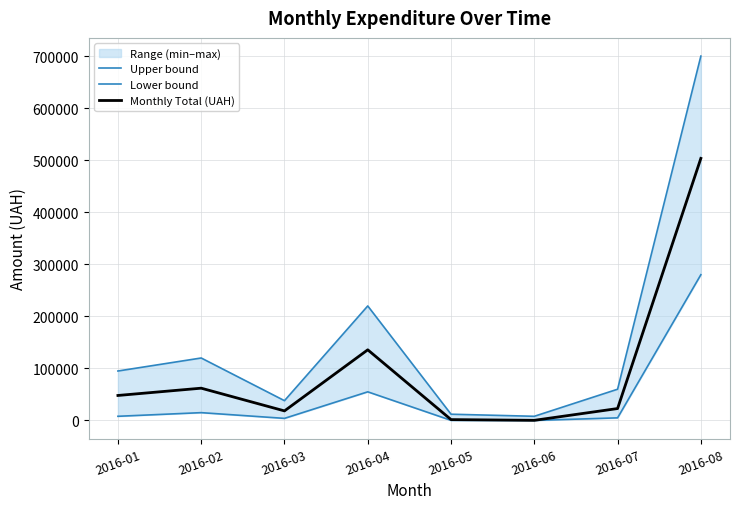

Rank the series at 2016-04 from highest to lowest value.

Upper bound, Monthly Total (UAH), Lower bound